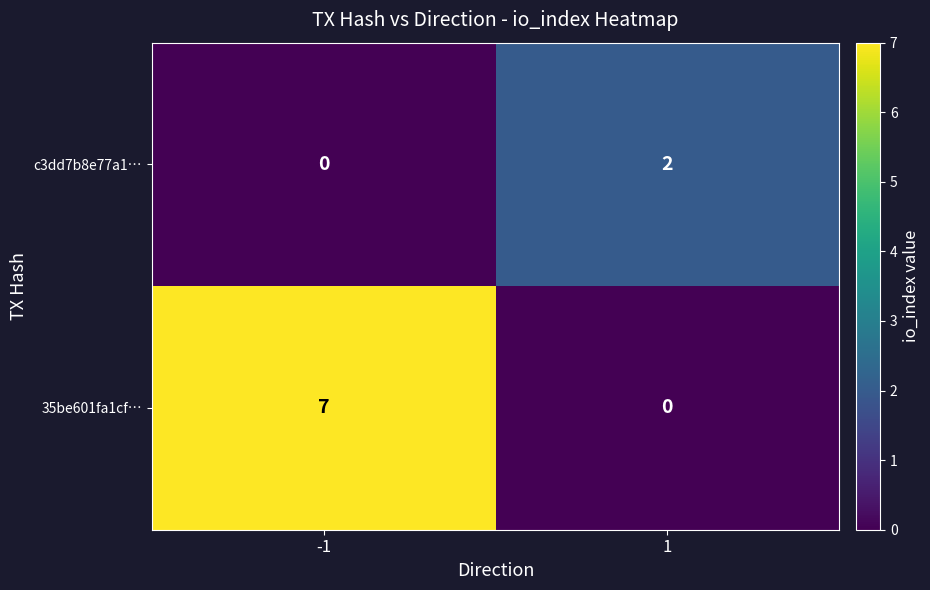

Which series has the widest spread of values?

35be601fa1cf…